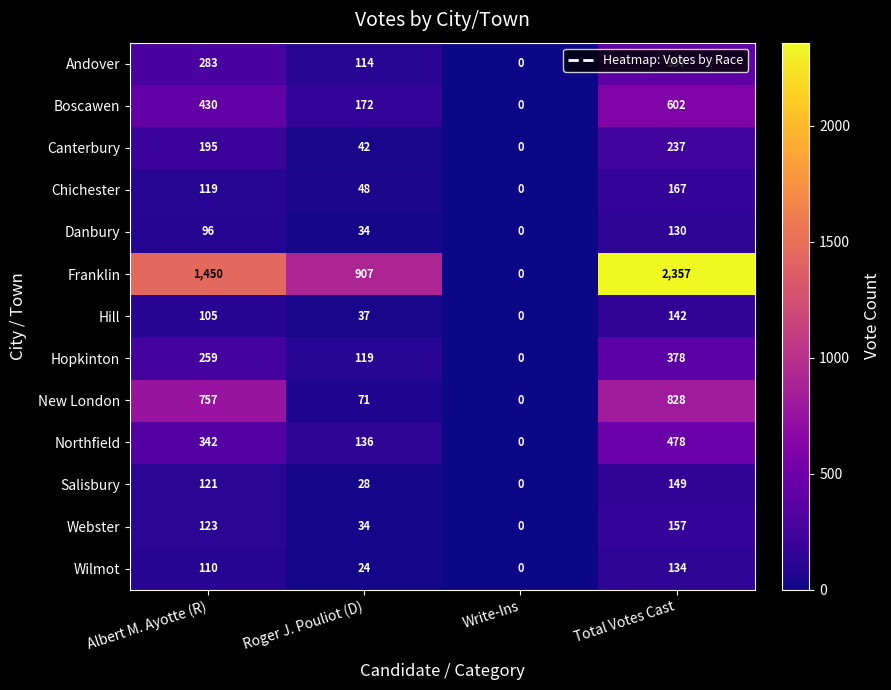

What is the sum of the Canterbury values at Total Votes Cast and Albert M. Ayotte (R)?

432